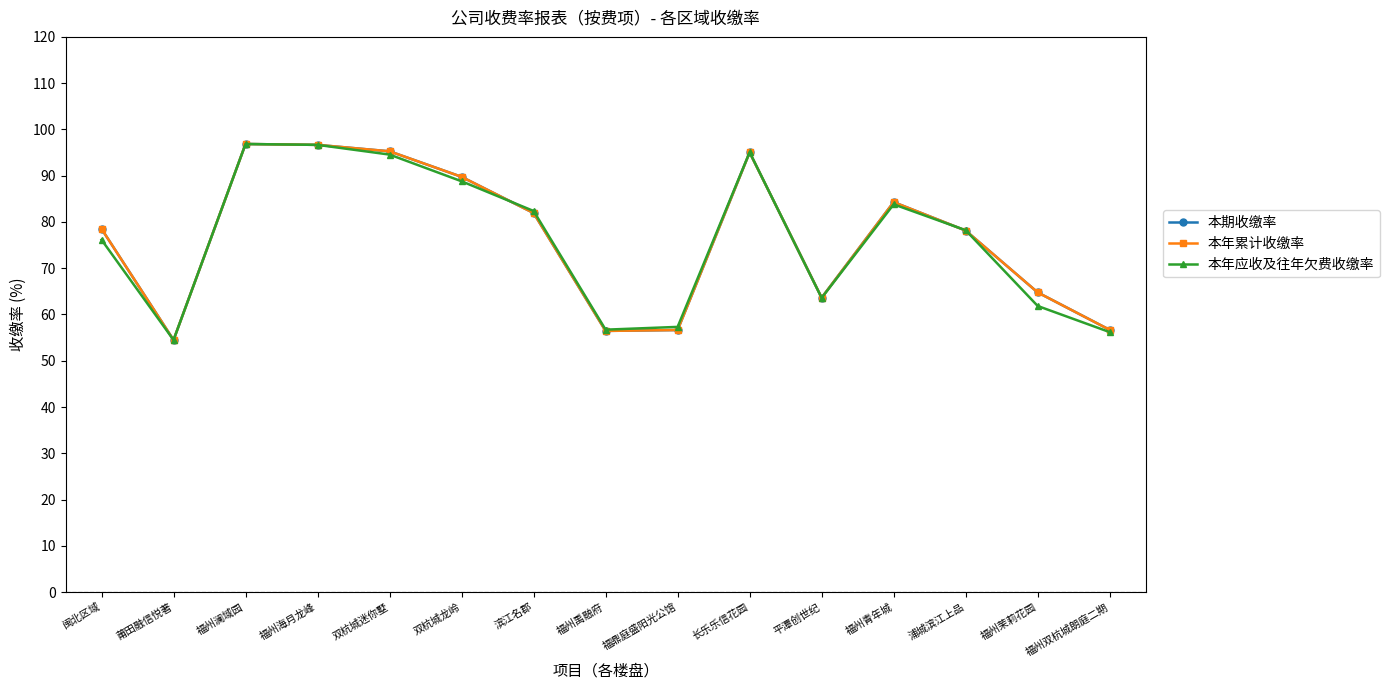

List the series in order of their peak value, highest first.

本期收缴率, 本年累计收缴率, 本年应收及往年欠费收缴率